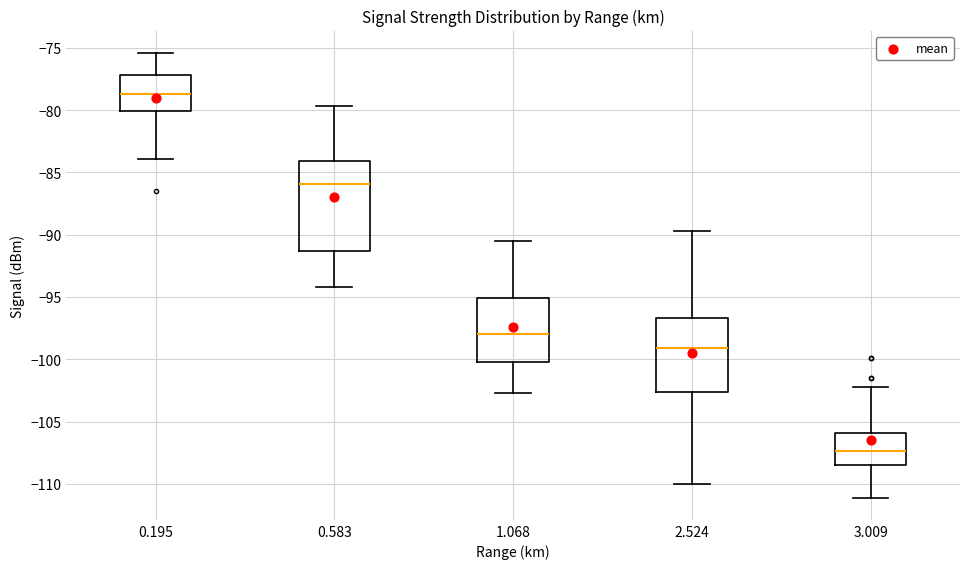

Which box's median line is the lowest?

3.009